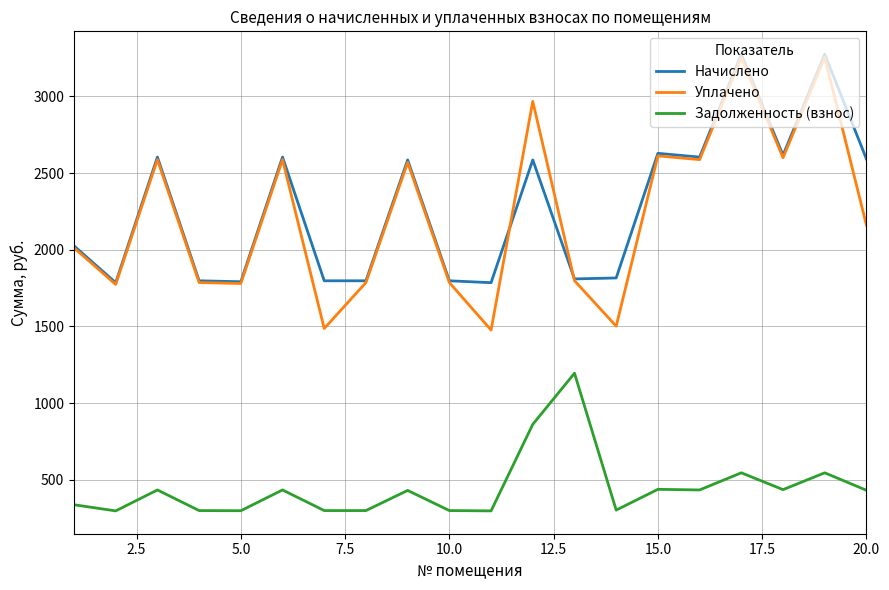

True or false: Начислено and Задолженность (взнос) intersect in this chart.

False